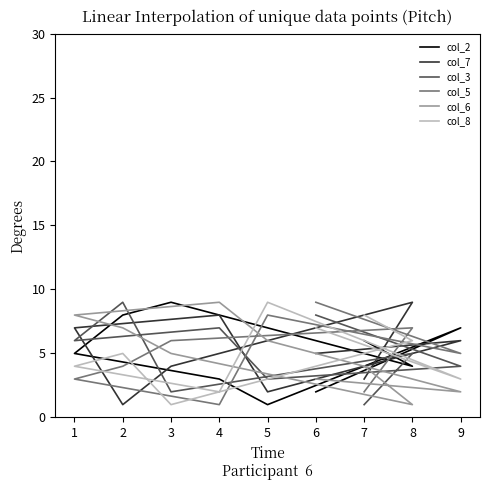

Which series has the largest total across all categories?

col_2